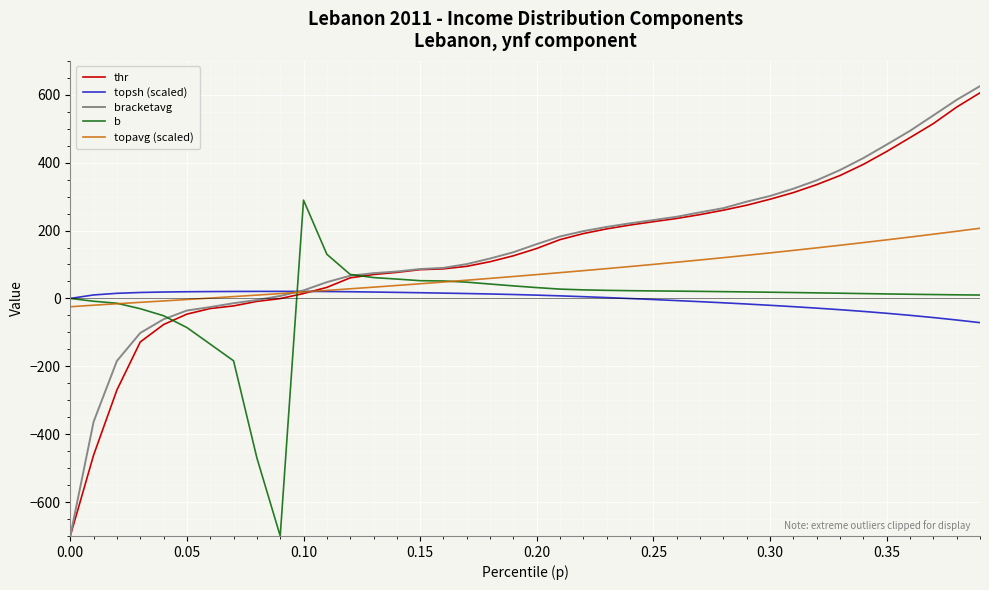

Rank the series by their maximum value, from lowest to highest.

topsh (scaled), topavg (scaled), b, thr, bracketavg